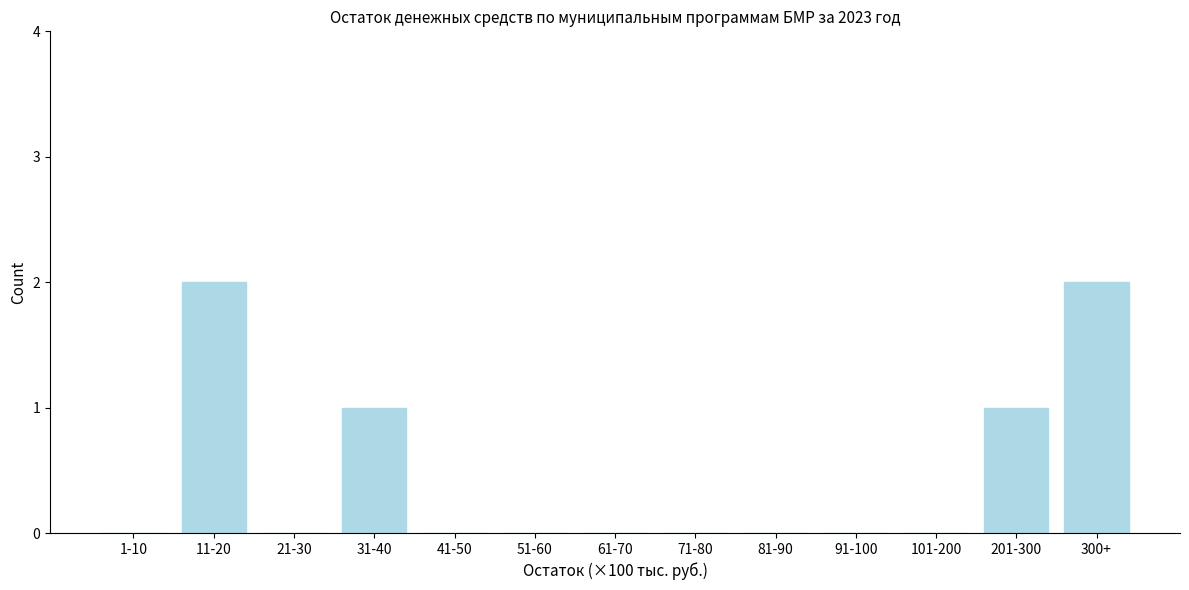

Reading left to right, transcribe all the data shown in this chart.

1-10=0	11-20=2	21-30=0	31-40=1	41-50=0	51-60=0	61-70=0	71-80=0	81-90=0	91-100=0	101-200=0	201-300=1	300+=2